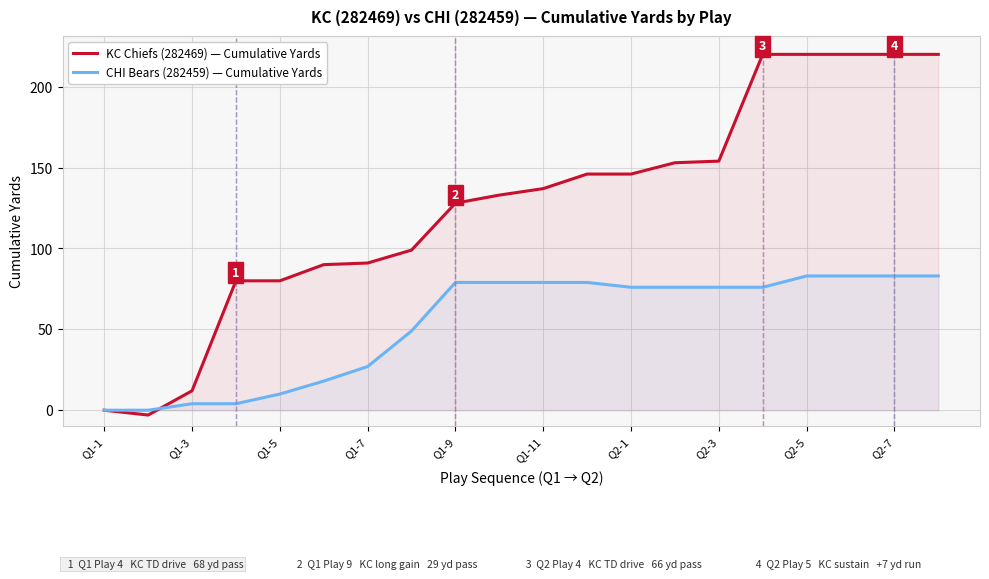

How many data points in CHI Bears (282459) — Cumulative Yards are less than 76?

8